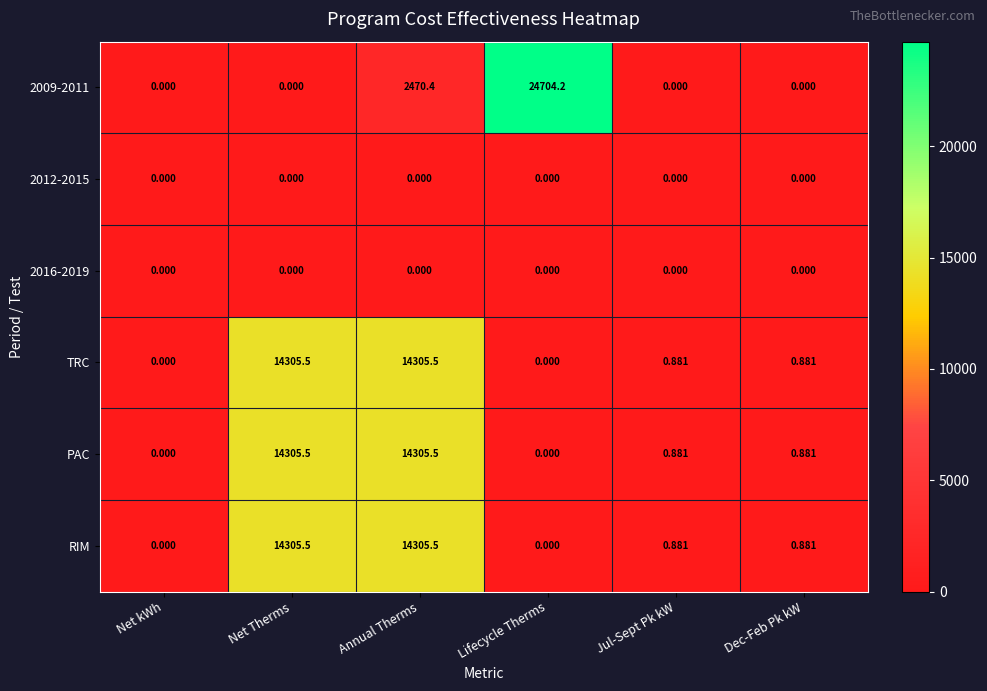

What is the total value across all series at Jul-Sept Pk kW?

2.6